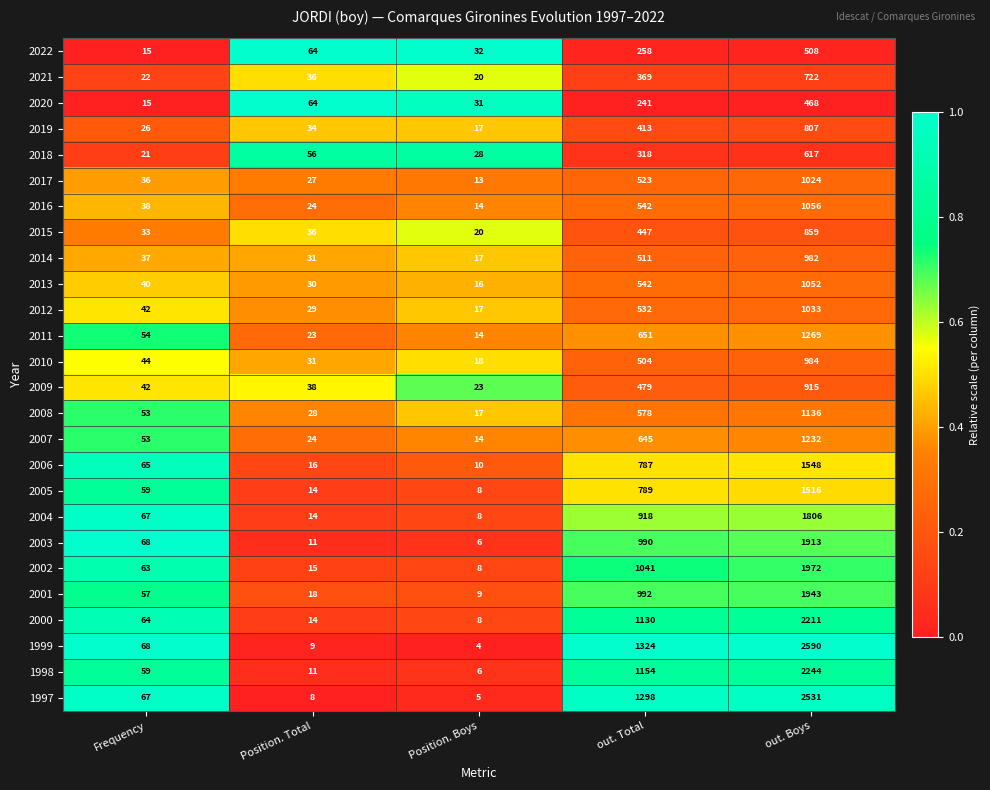

At which label is 2004 closest to 907?

out. Total